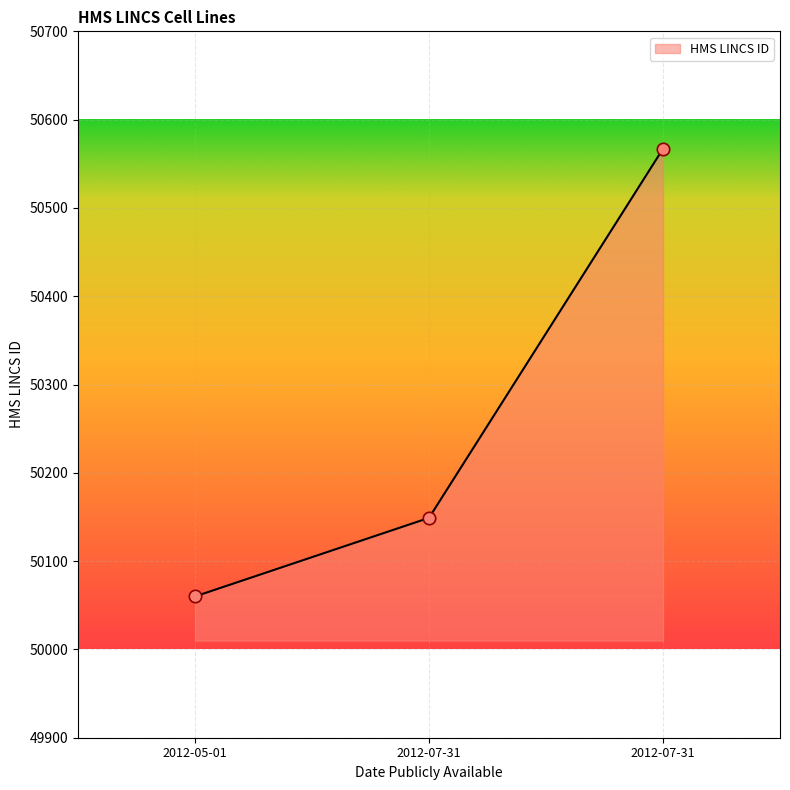

What is the ratio of the value at 2012-05-01 to the value at 2012-07-31?

1.0